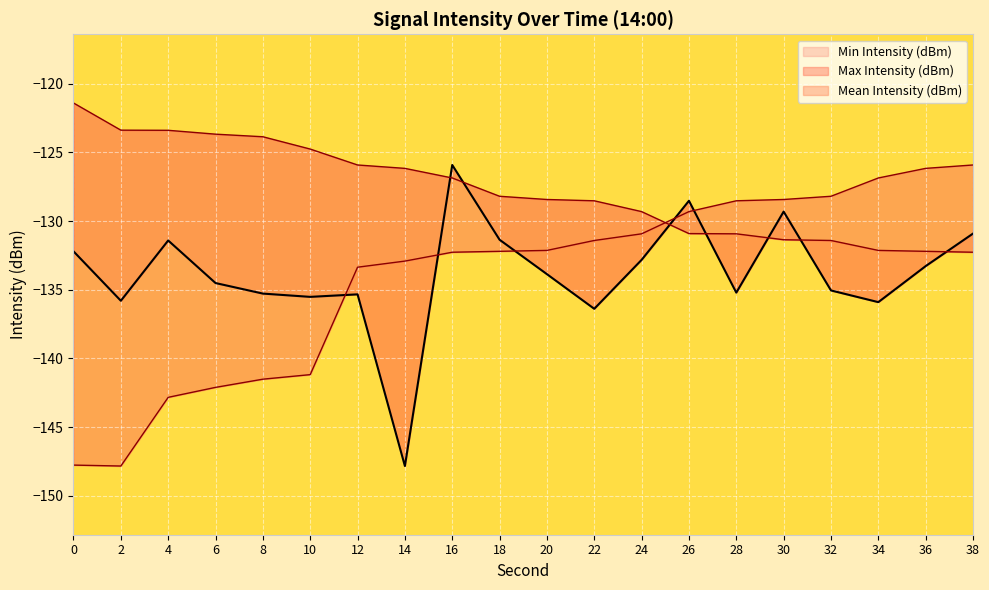

Where do Mean Intensity (dBm) and Max Intensity (dBm) first cross each other?

14 and 16